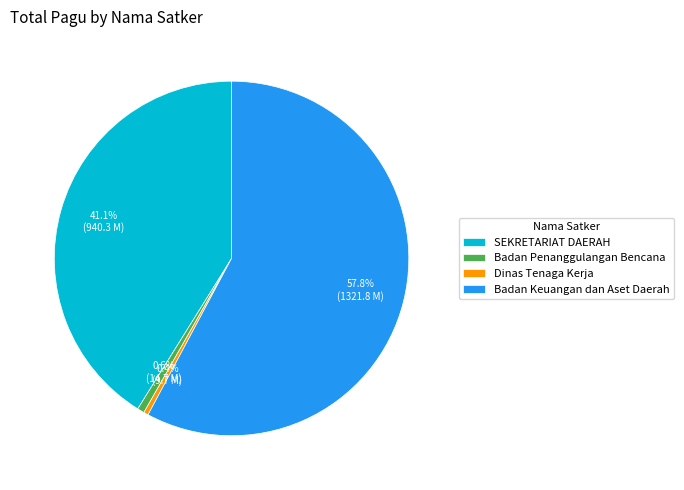

Do Dinas Tenaga Kerja and SEKRETARIAT DAERAH together represent more than half of the pie?

No